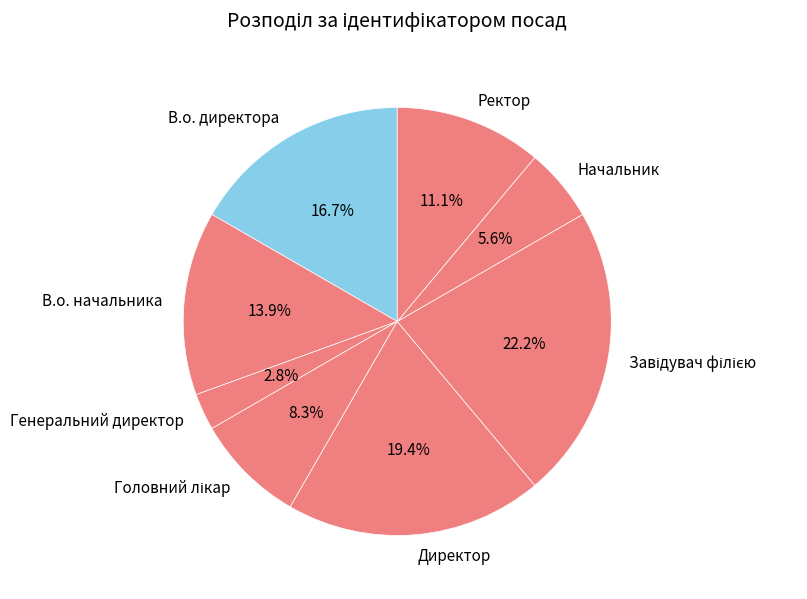

Count the number of slices in the pie.

8